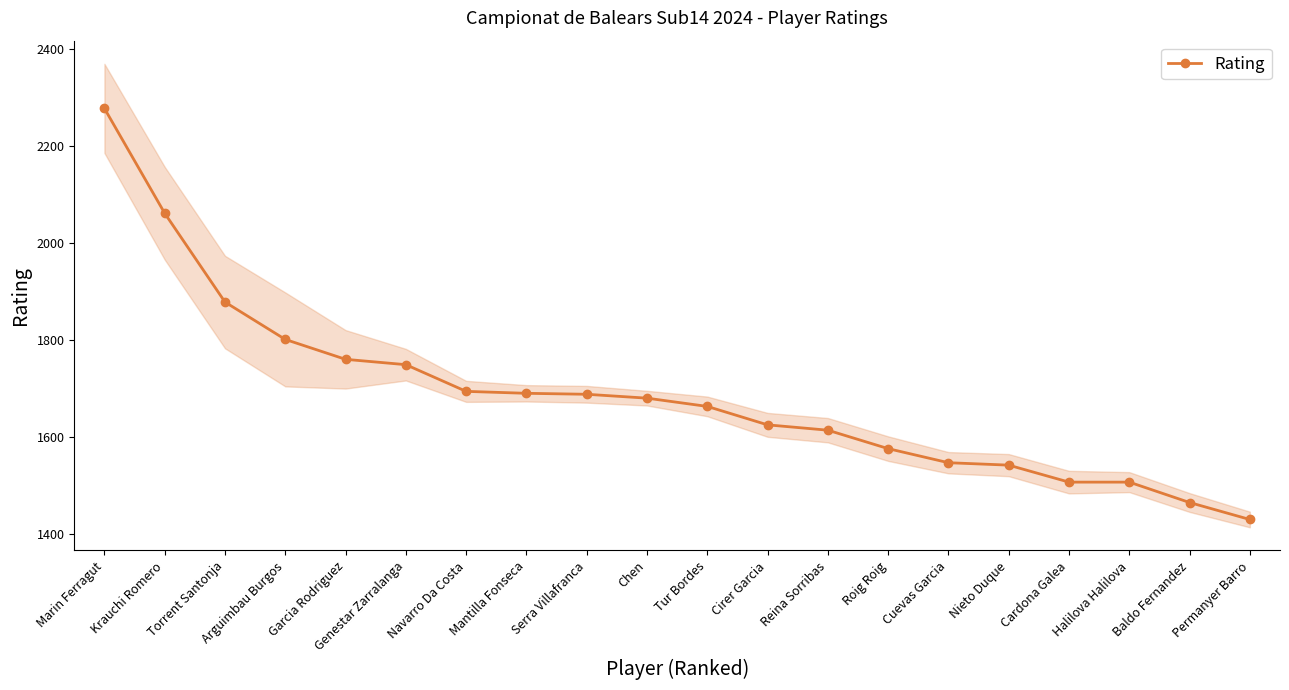

How many series are shown in this chart?

1